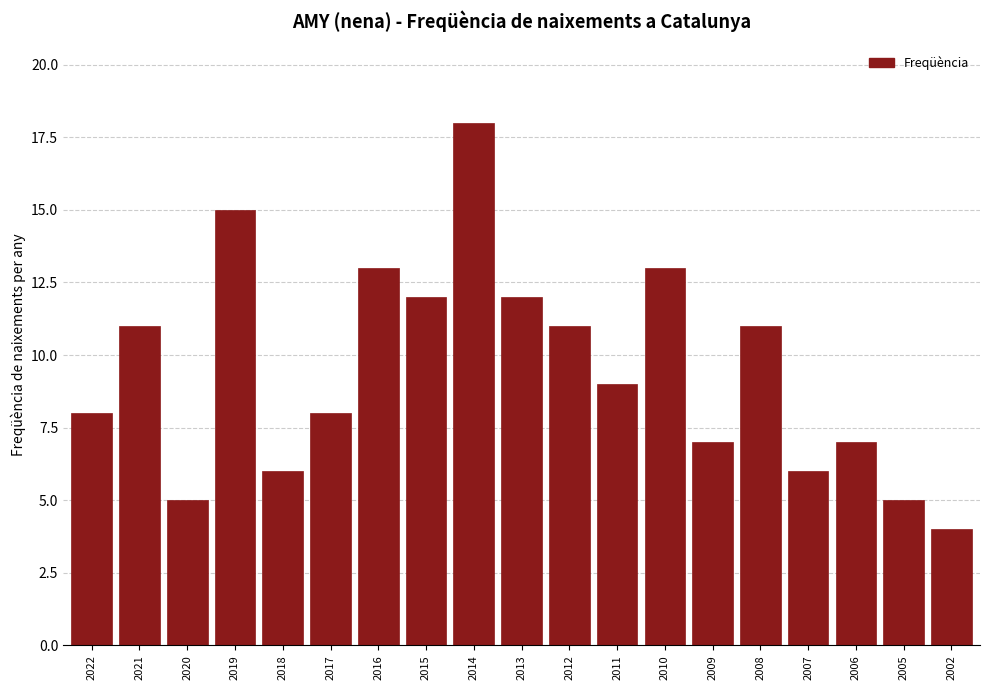

Reading left to right, extract all data points from this chart.

8	11	5	15	6	8	13	12	18	12	11	9	13	7	11	6	7	5	4